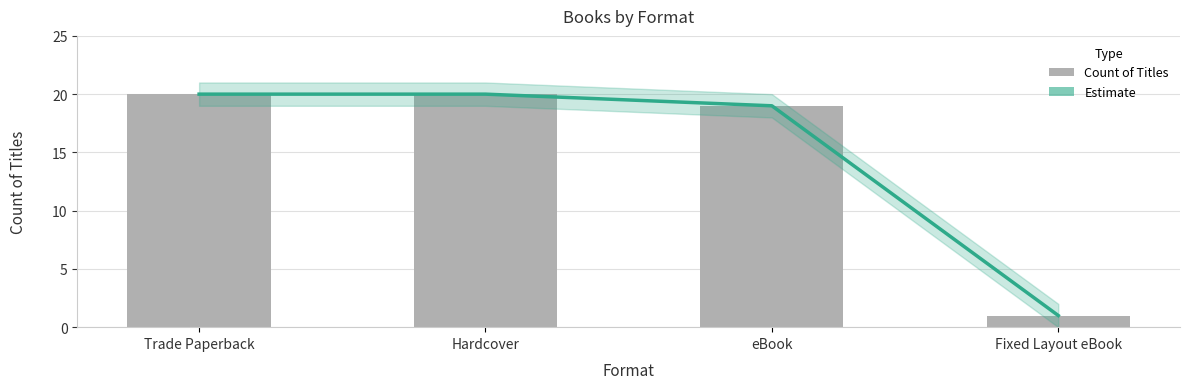

At which label is Count of Titles closest to 10?

eBook